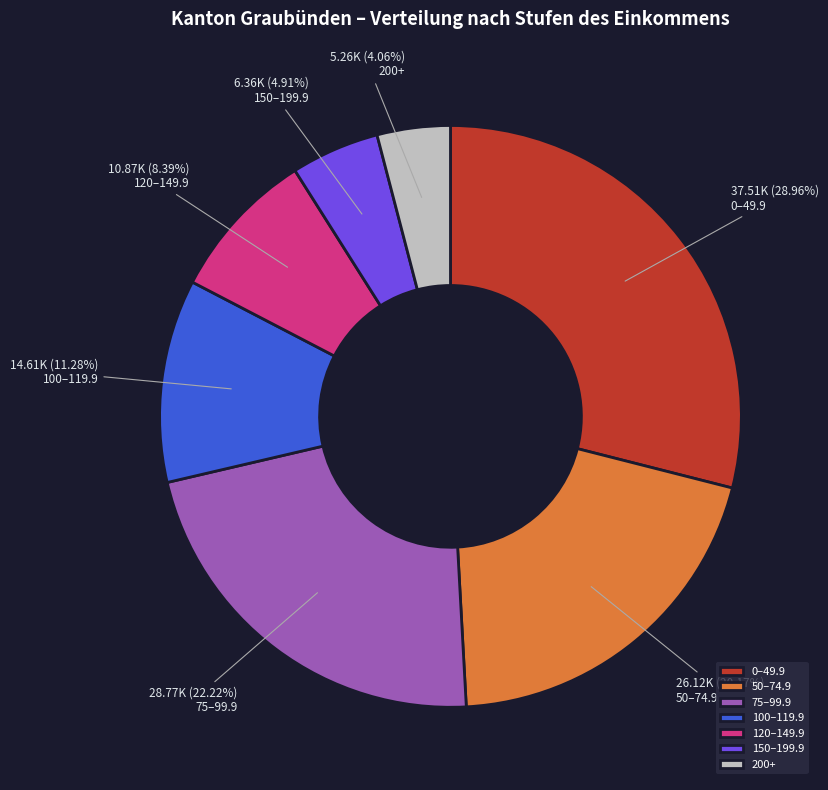

To the nearest percent, what is the difference between the largest and smallest slice percentages?

25%